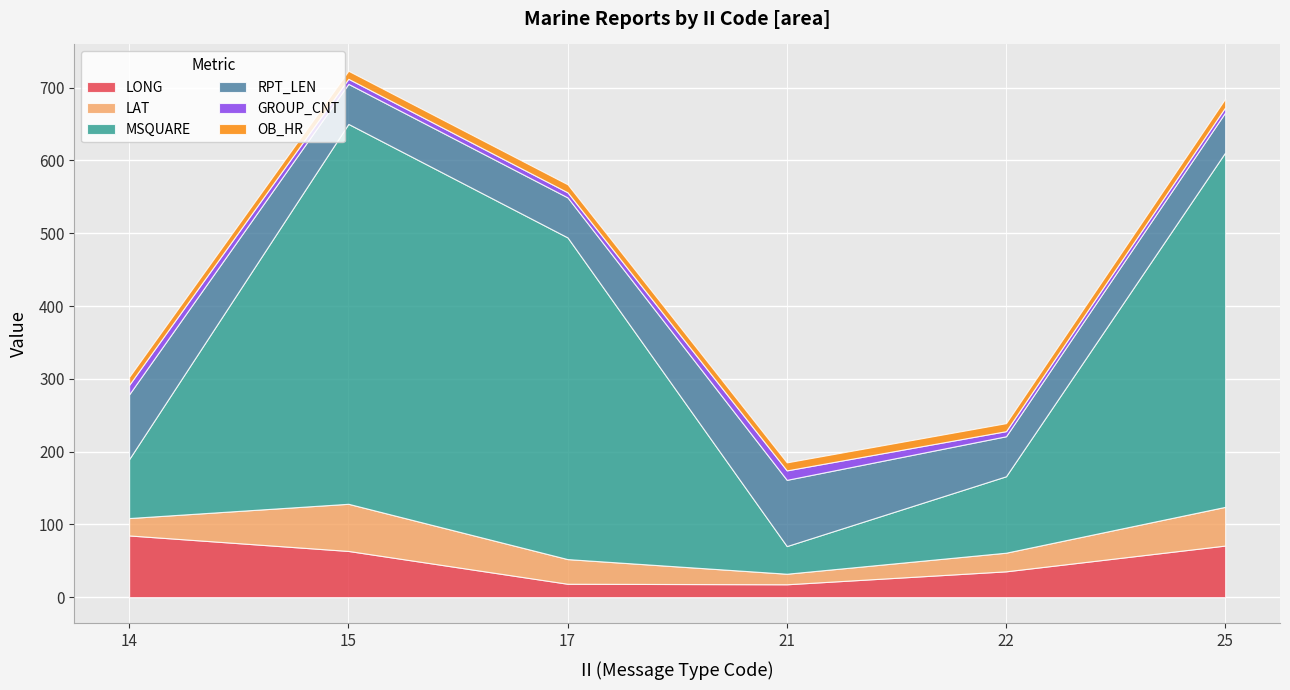

The GROUP_CNT series shows 7.0 at 17. True or false?

True